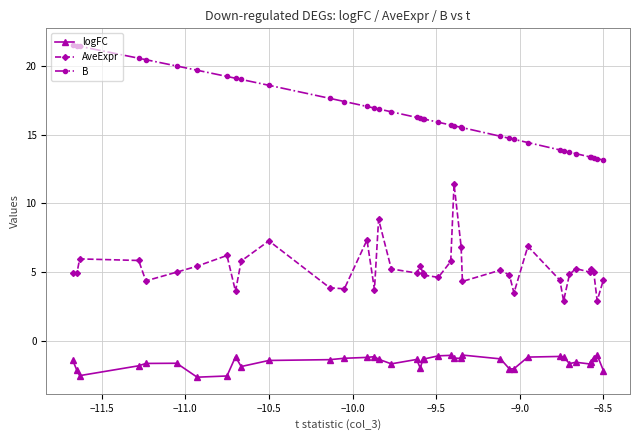

What is the lowest value of the B series?

13.2